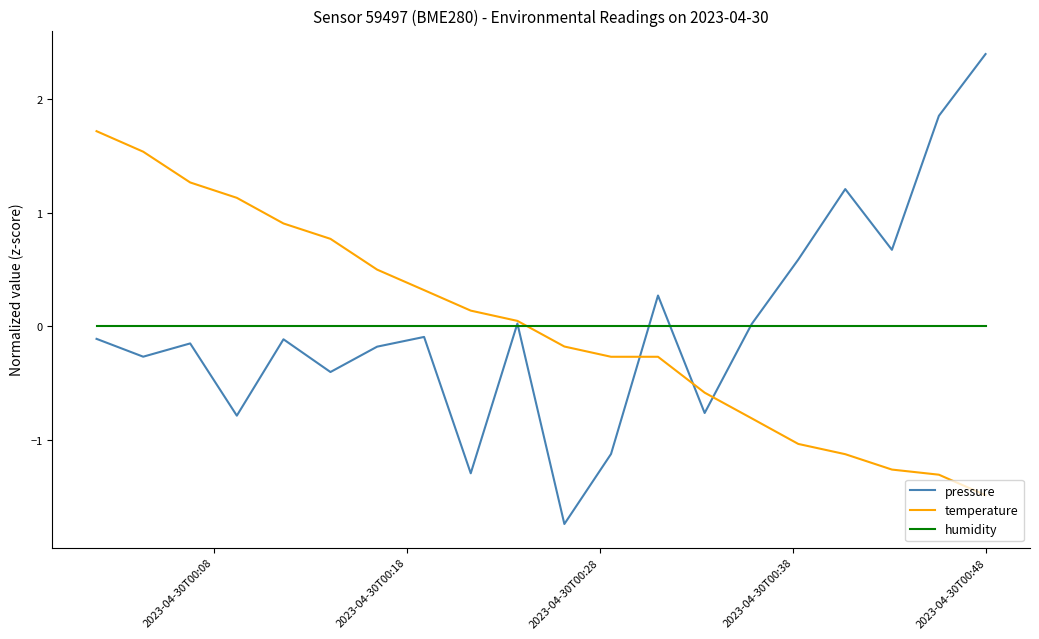

Which series has the largest range (max minus min)?

pressure